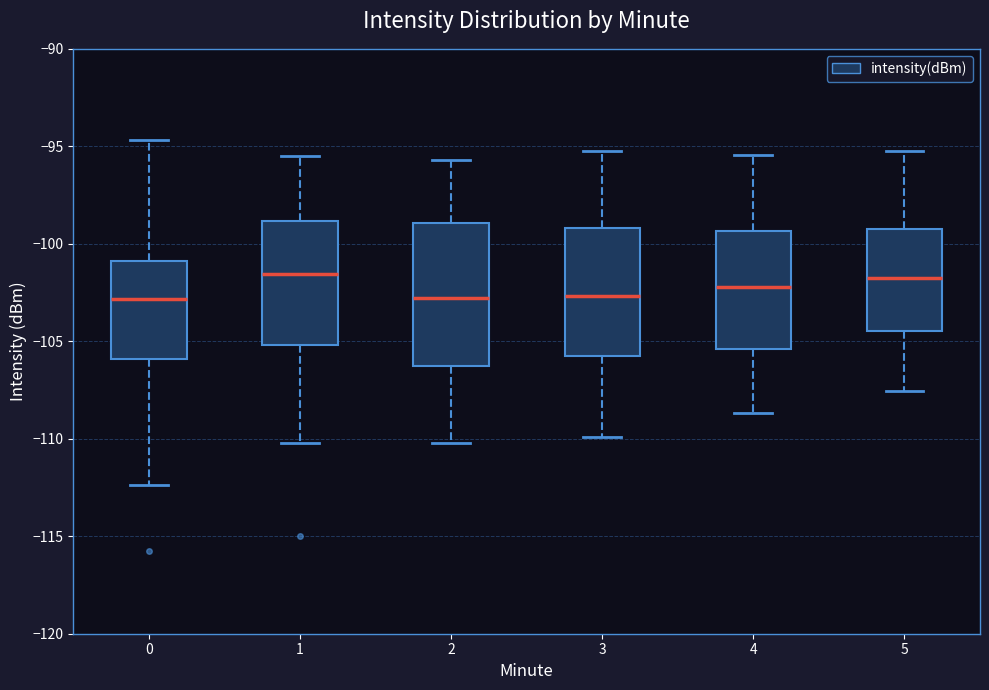

Reading left to right, transcribe this box plot: for each box, give where its median line is, the range the box spans, and where its two whiskers end, as read against the y-axis. The values are not printed on the chart, so give them approximately, as read against the axis.

0: median -103.0, box -106.0 to -101.0, whiskers -112.5 to -94.5
1: median -101.5, box -105.0 to -99.0, whiskers -110.0 to -95.5
2: median -103.0, box -106.5 to -99.0, whiskers -110.0 to -95.5
3: median -102.5, box -106.0 to -99.0, whiskers -110.0 to -95.0
4: median -102.0, box -105.5 to -99.5, whiskers -108.5 to -95.5
5: median -101.5, box -104.5 to -99.0, whiskers -107.5 to -95.0